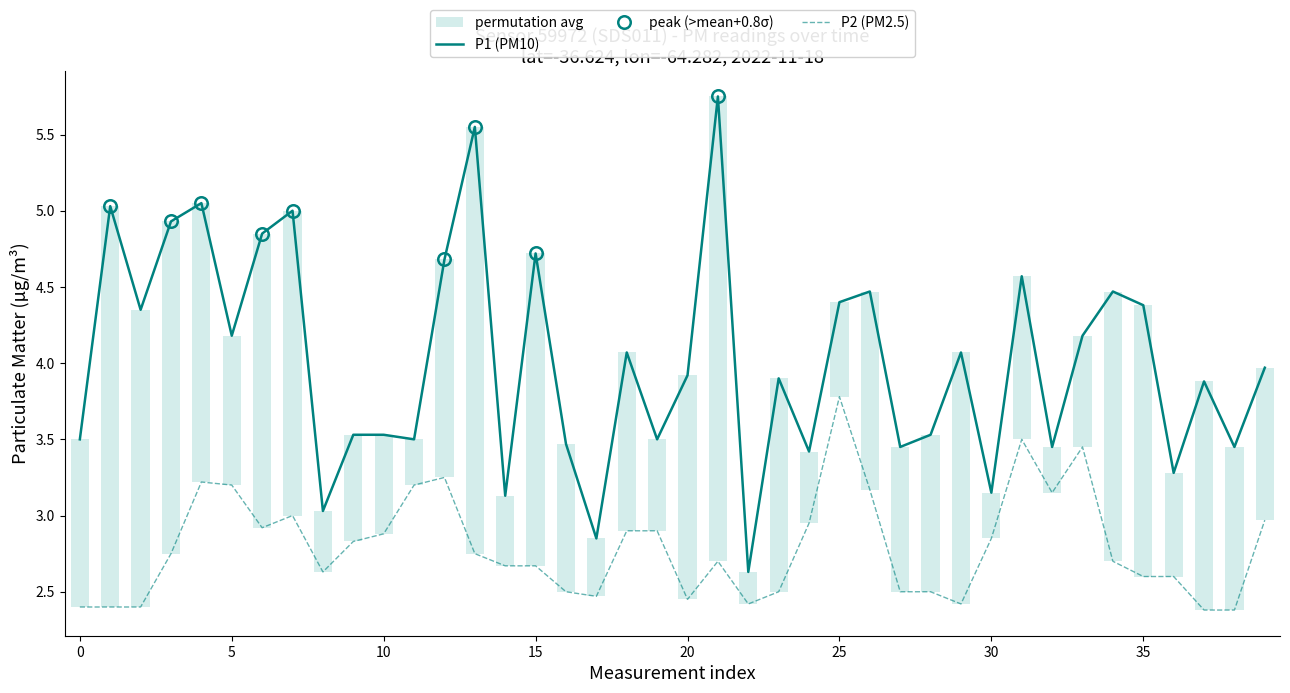

What is the lowest value of the P1 (PM10) series?

2.6